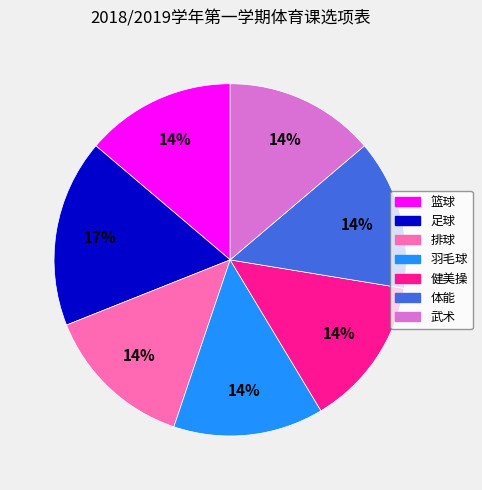

What percentage is the 武术 slice, to the nearest percent?

14%